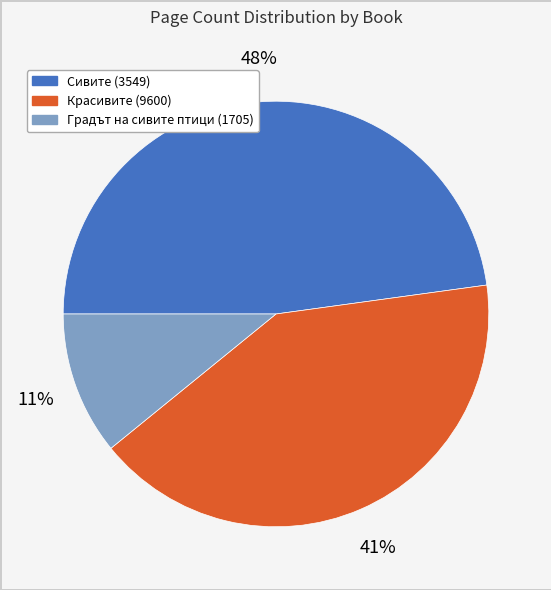

Rank the categories by value from highest to lowest.

Сивите (3549), Красивите (9600), Градът на сивите птици (1705)